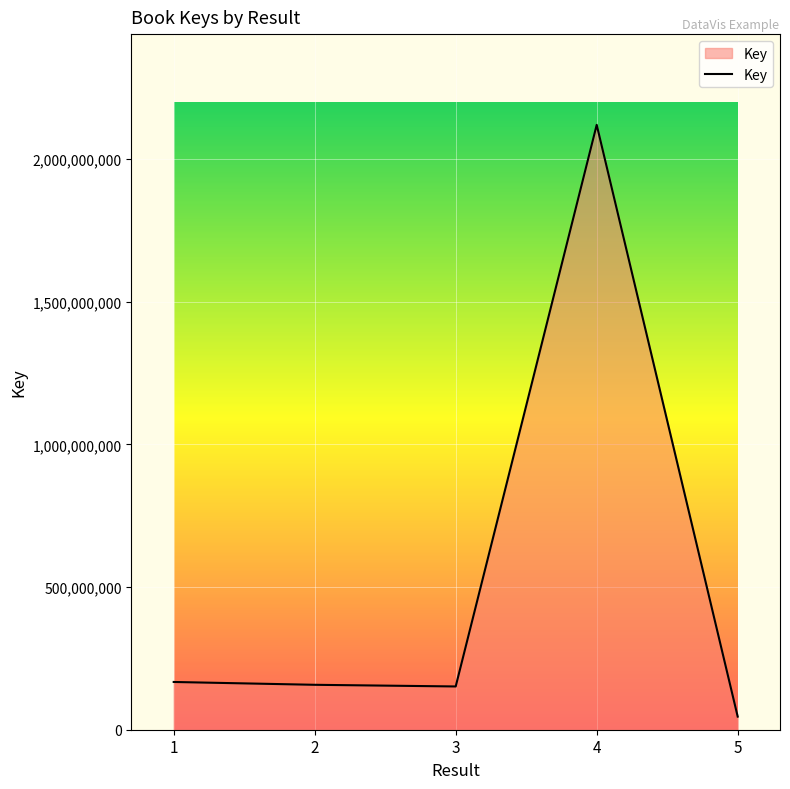

Which category has the highest value across all series?

4